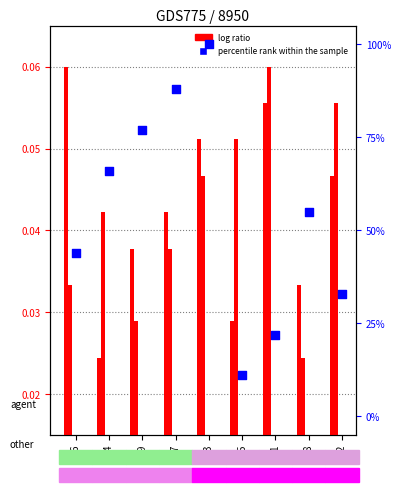

At which category is the sum across all series the highest?

3